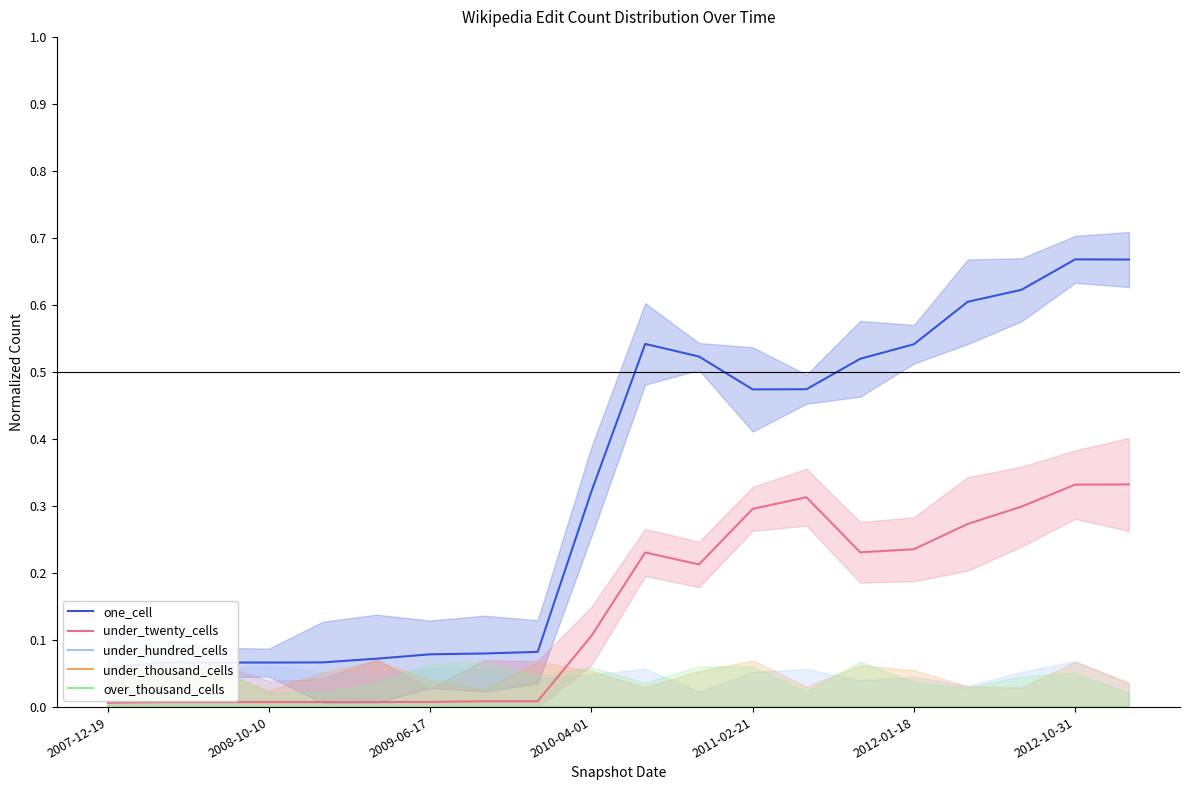

Does the chart display data point markers on the line(s)?

No